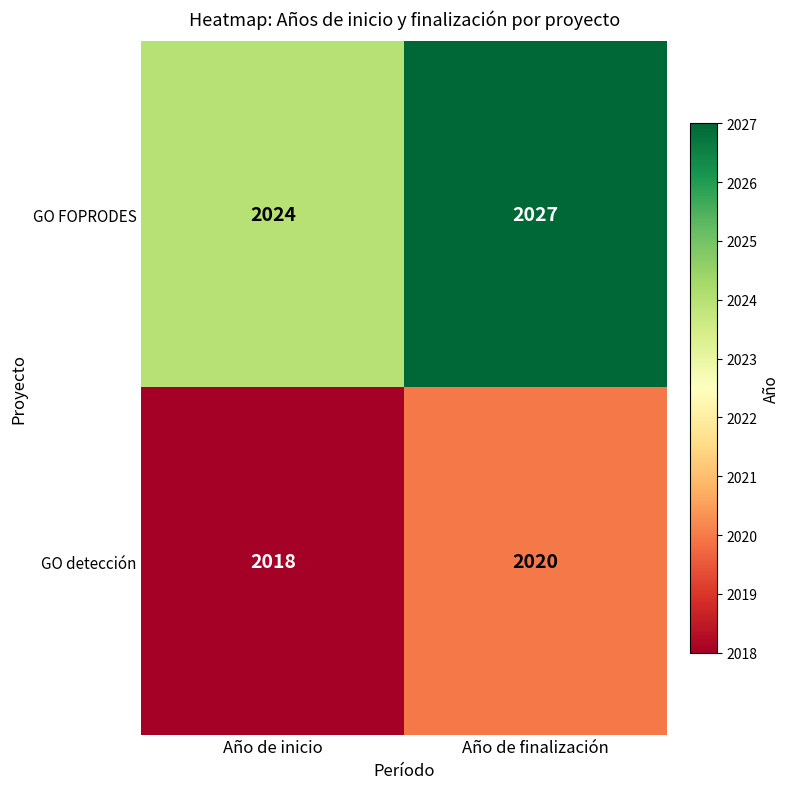

Which series has the largest range (max minus min)?

GO FOPRODES